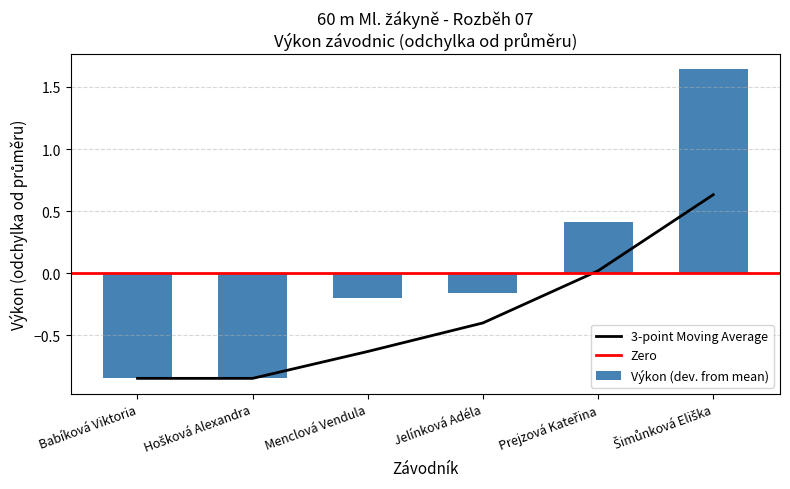

What is the change in value from Jelínková Adéla to Prejzová Kateřina?

+0.6